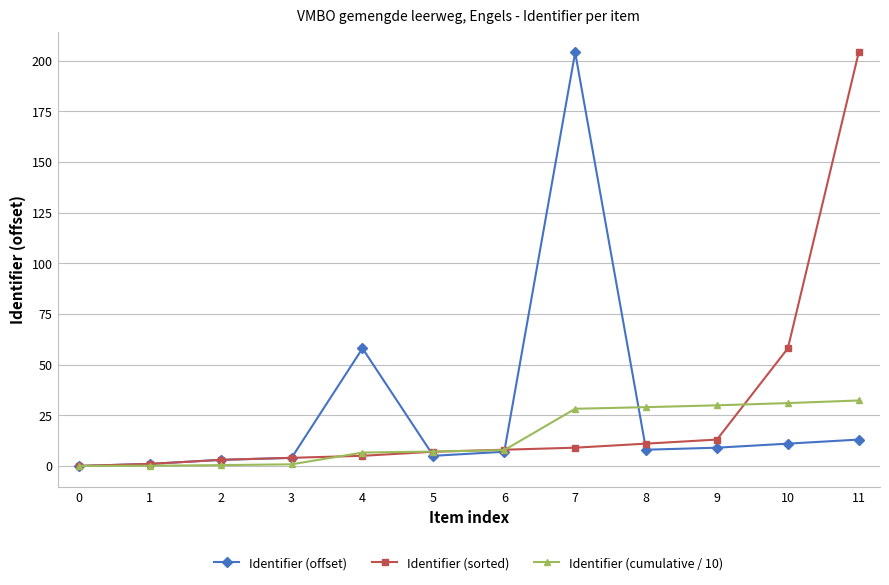

Is it true that Identifier (sorted) equals 87.1 at 0?

False